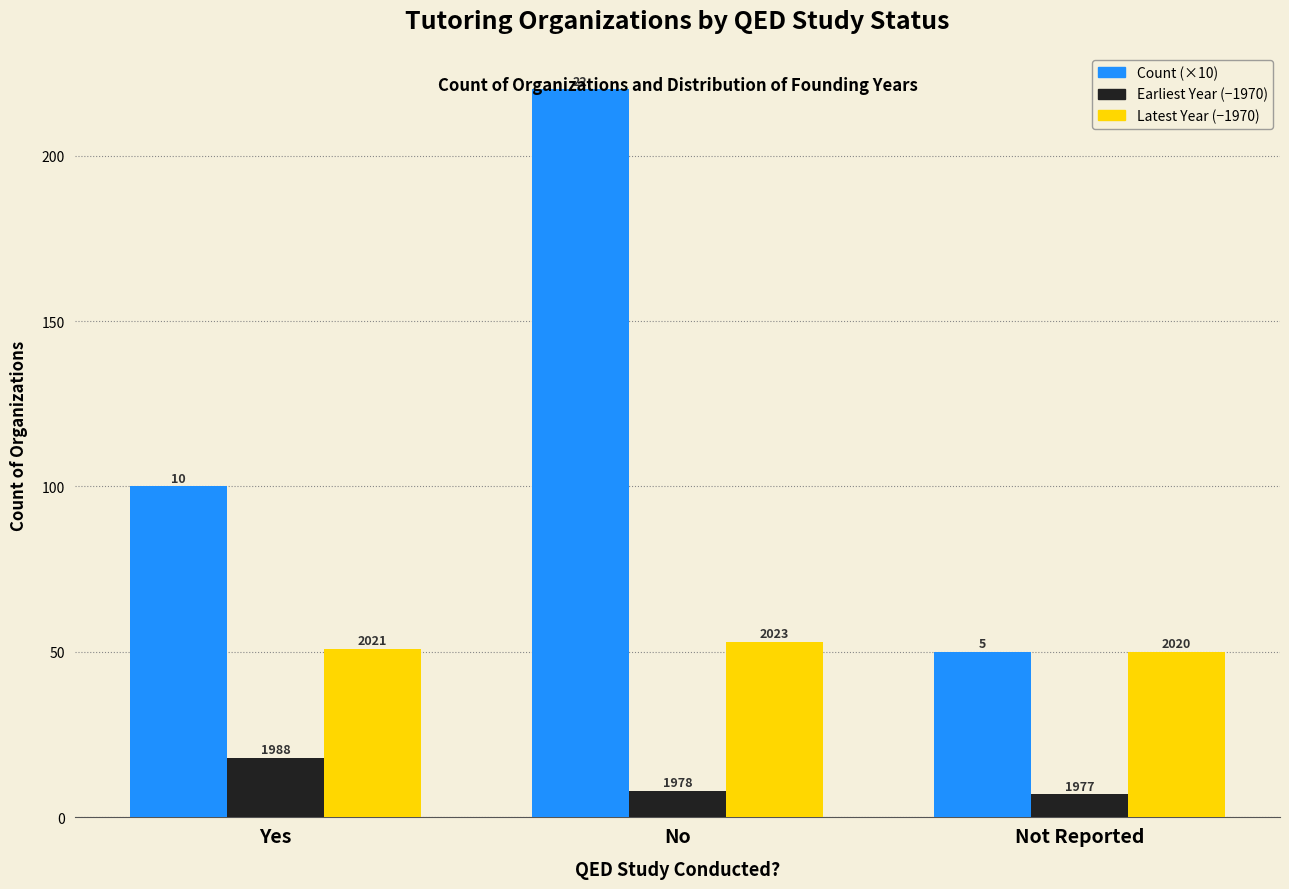

Which series changed the most between Yes and Not Reported?

Count (×10)